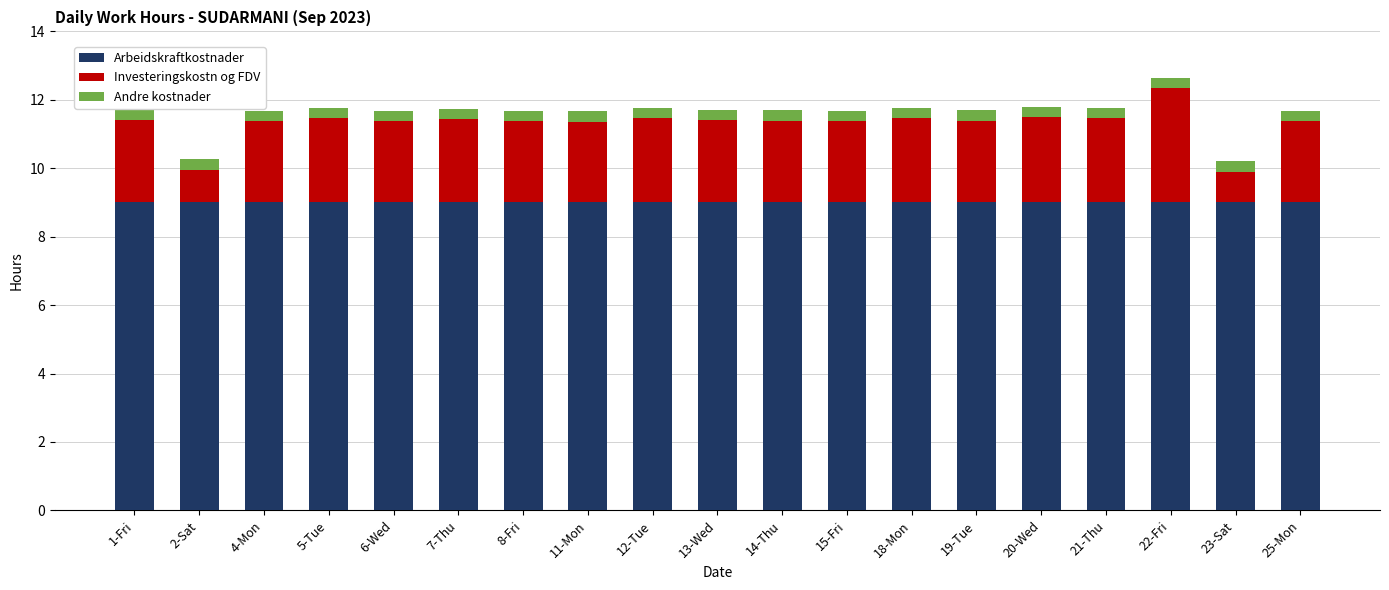

What is the minimum value for Arbeidskraftkostnader?

9.0